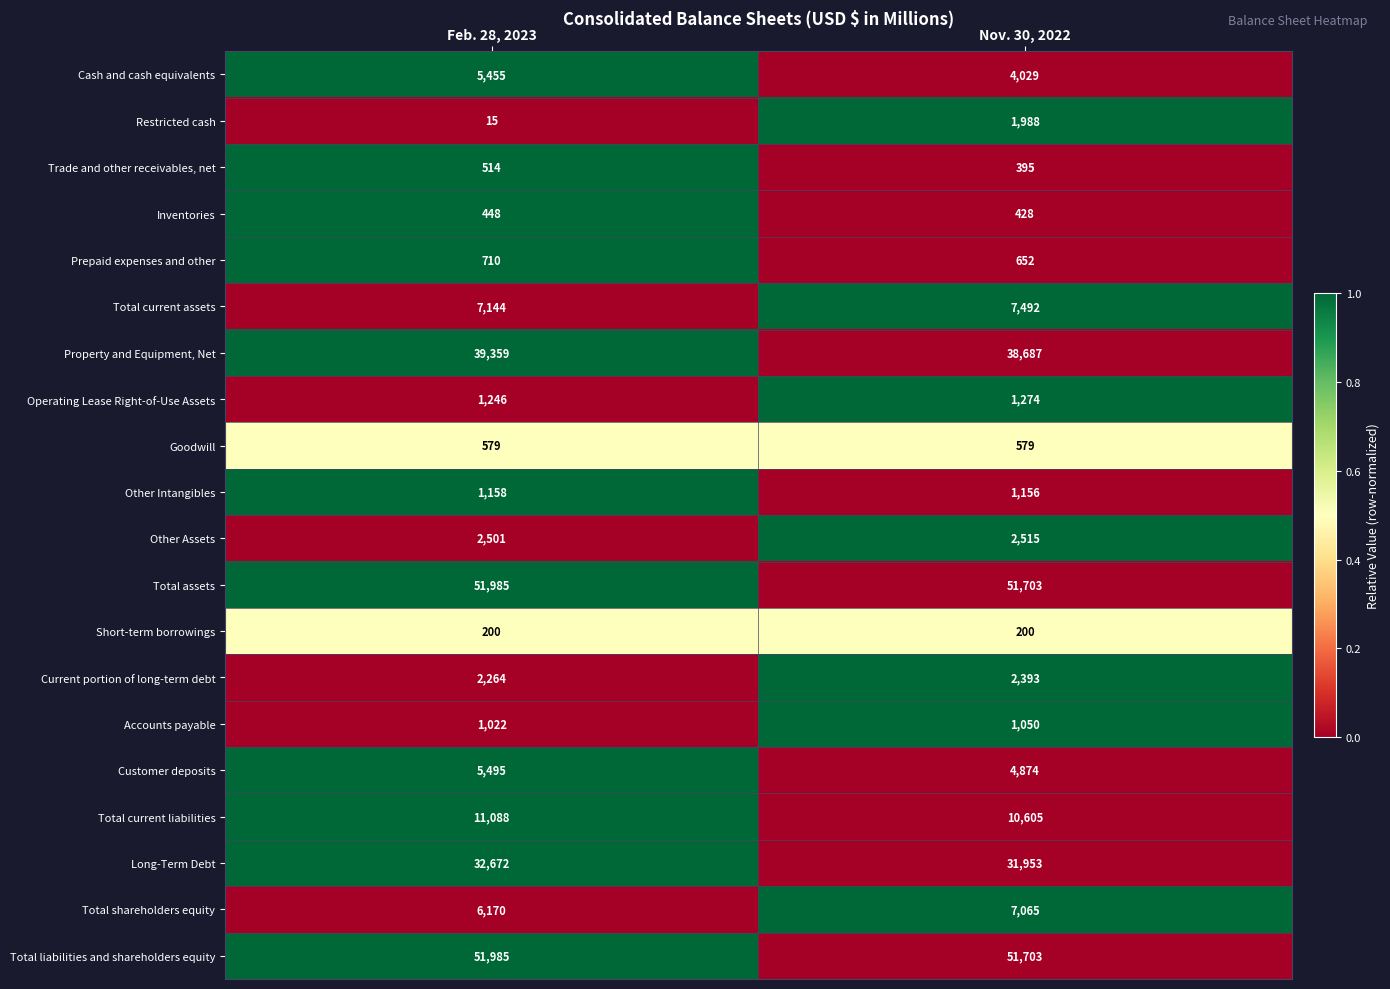

Read the Long-Term Debt value at Feb. 28, 2023.

32672